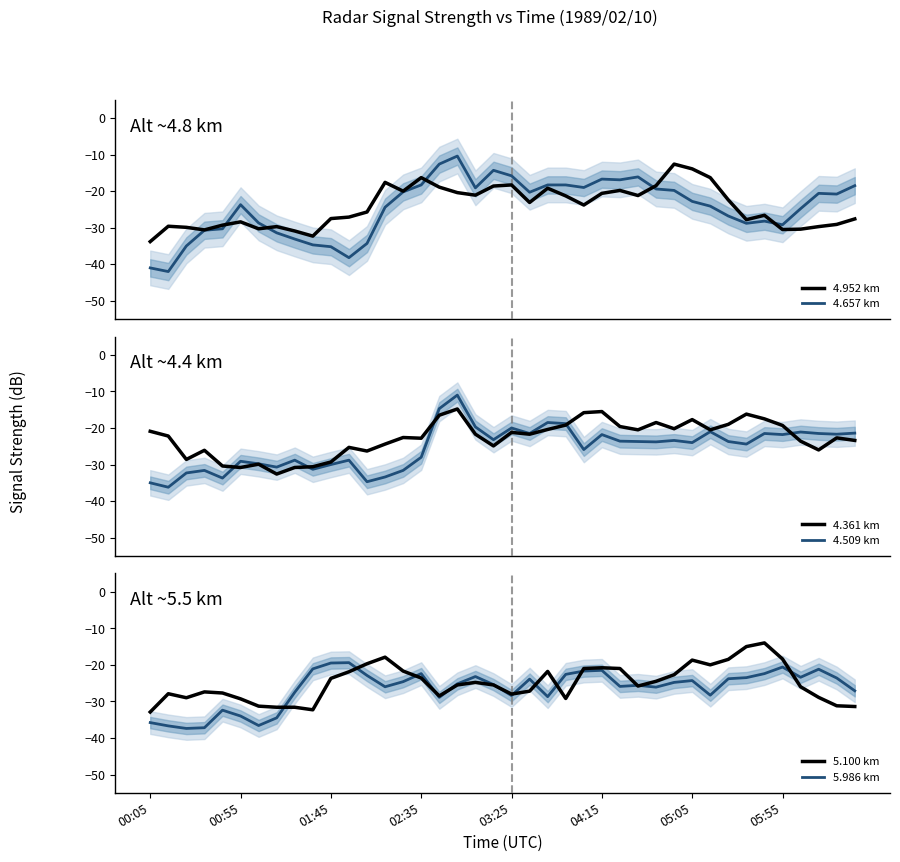

Which has a higher value, 31 or 12?

31